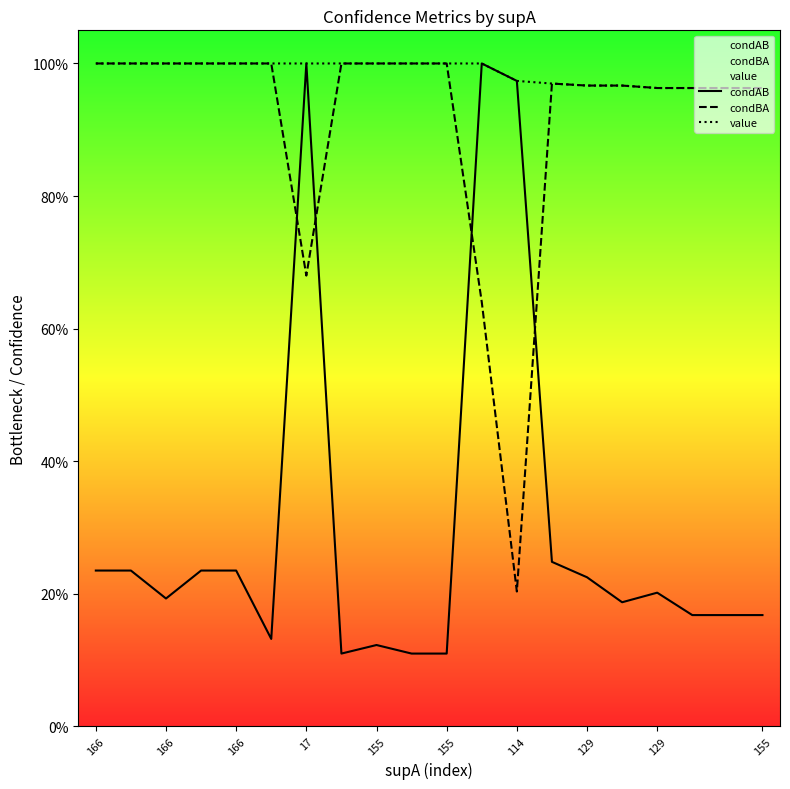

What are all the series names shown in the legend?

condAB, condBA, value